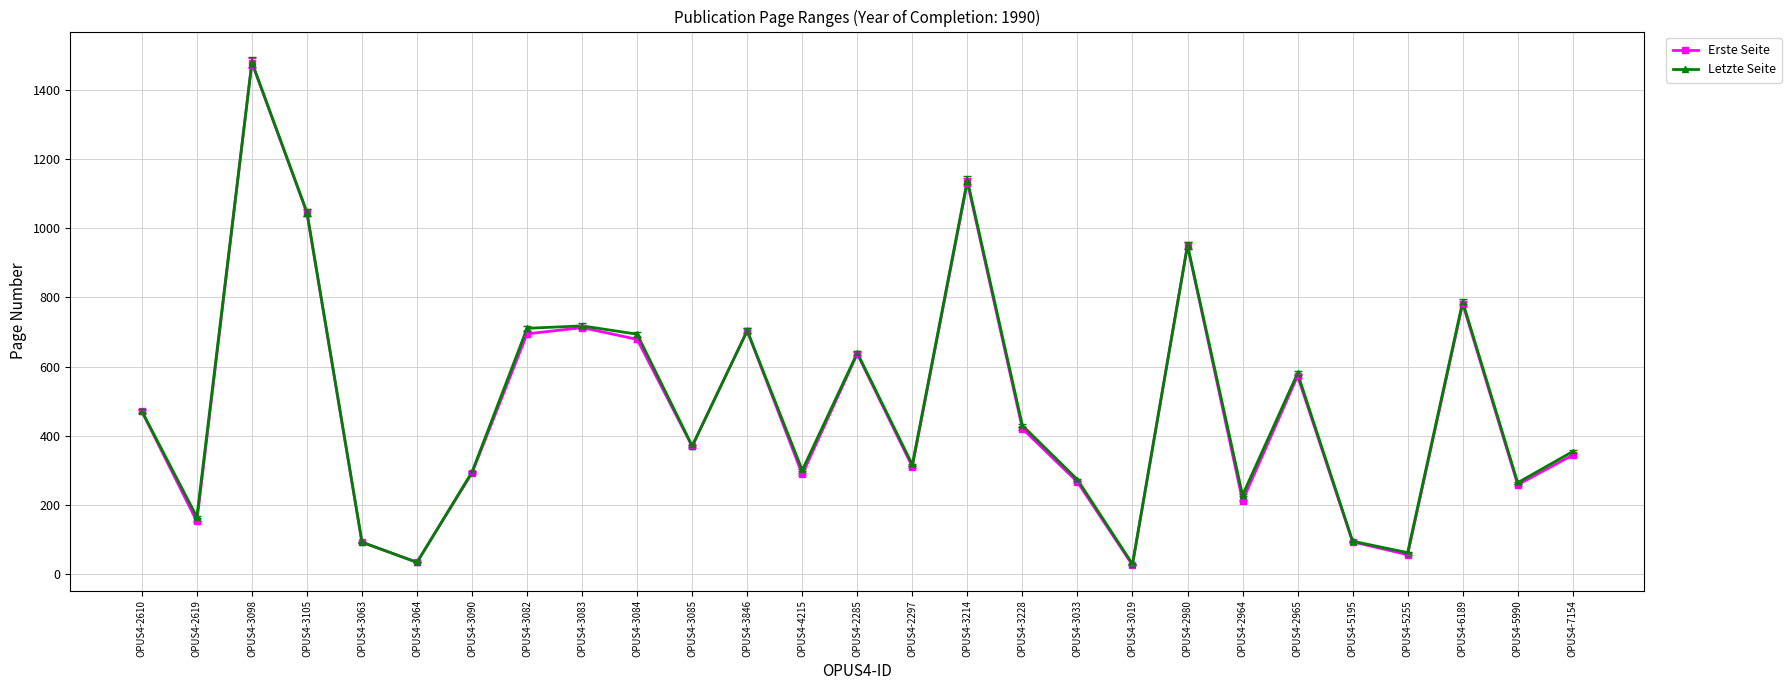

True or false: Erste Seite has more than 1 interior local peaks.

True